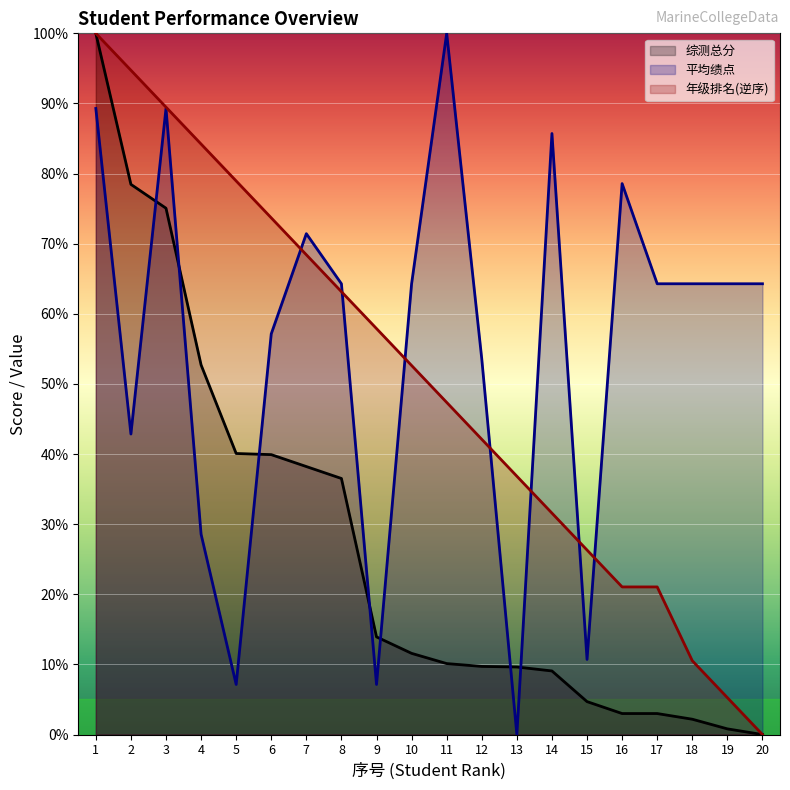

Which label corresponds to the smallest value in the chart?

20